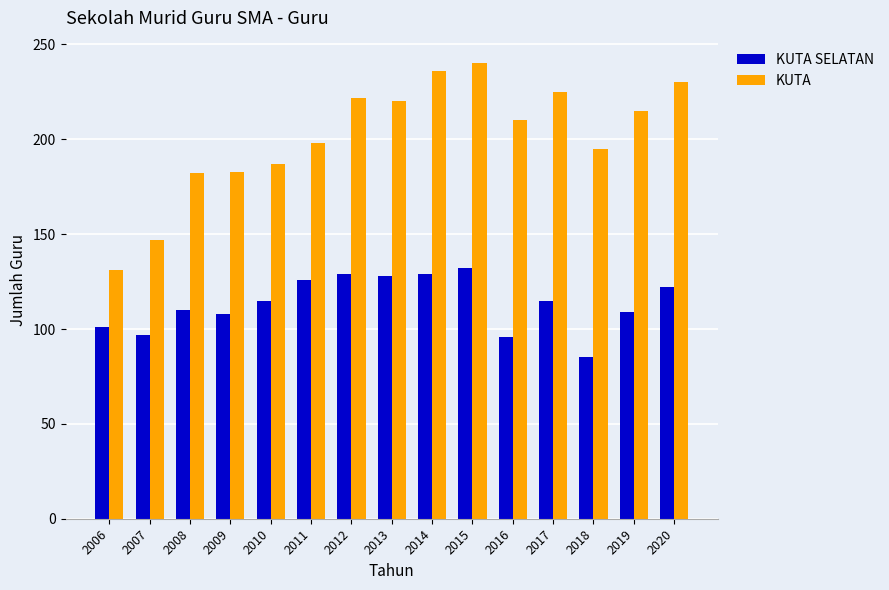

The value of KUTA at 2006 is 53. True or false?

False